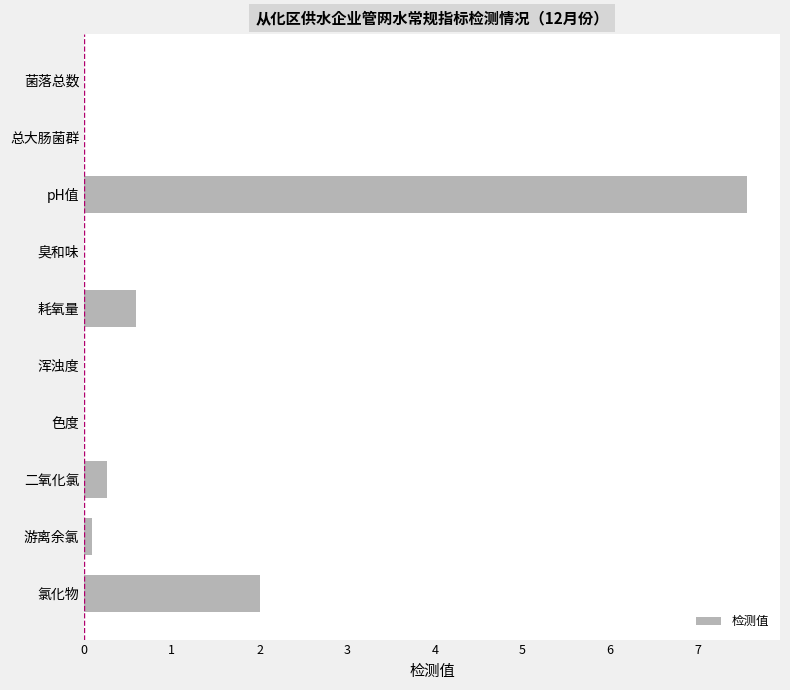

Where is the data nearest to the value 3?

氯化物